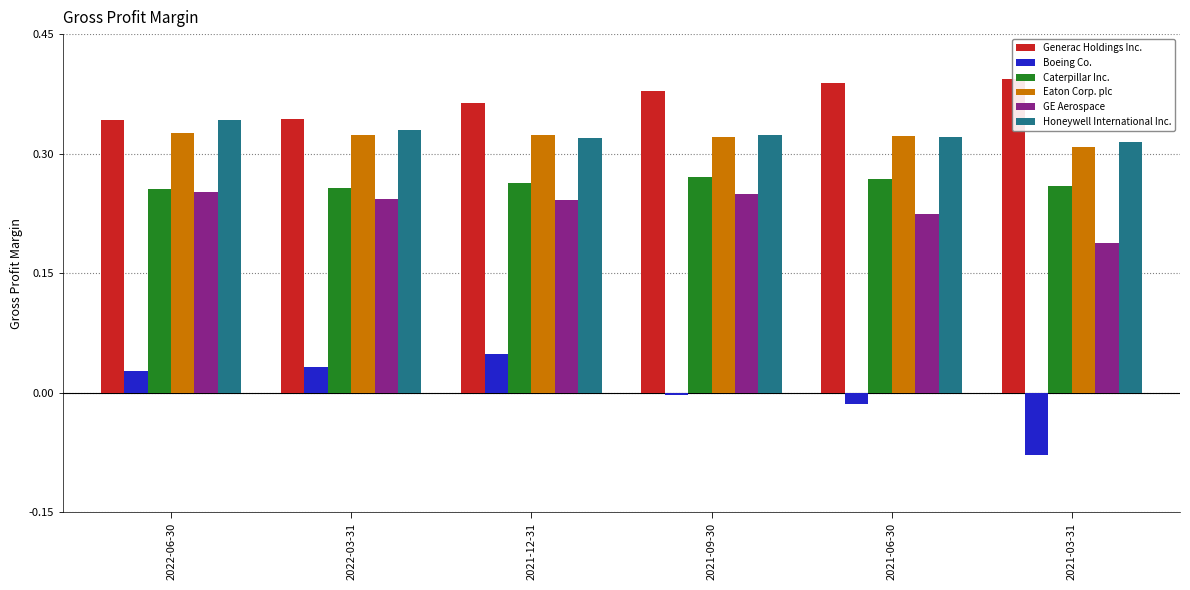

The Boeing Co. series shows -0.0 at 2021-09-30. True or false?

False